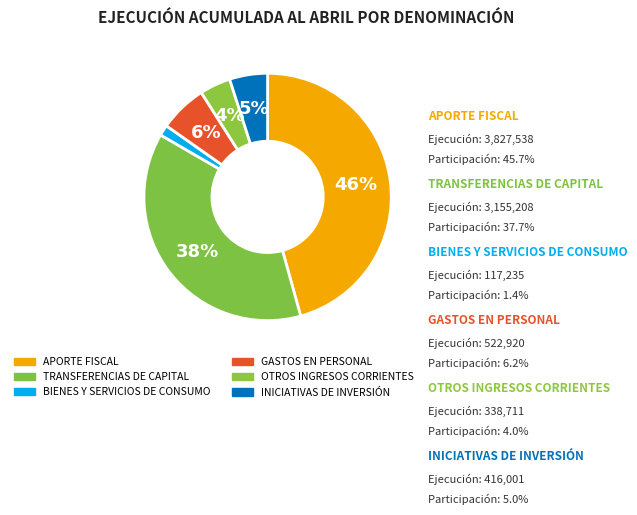

Rank the categories by value from highest to lowest.

APORTE FISCAL, TRANSFERENCIAS DE CAPITAL, GASTOS EN PERSONAL, INICIATIVAS DE INVERSIÓN, OTROS INGRESOS CORRIENTES, BIENES Y SERVICIOS DE CONSUMO